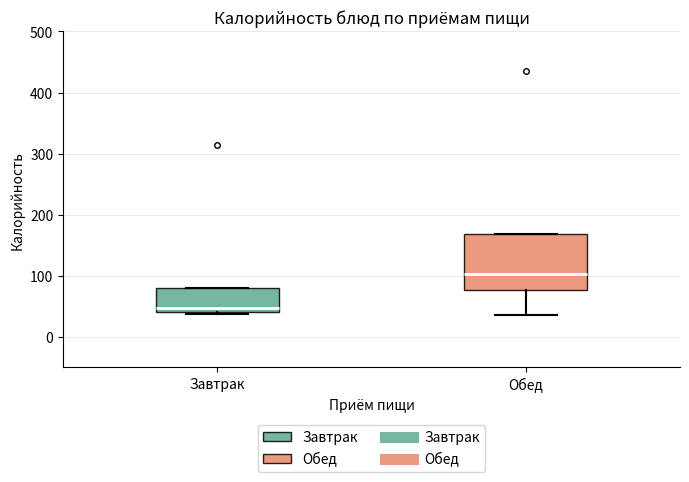

Which box has the highest median line?

Обед